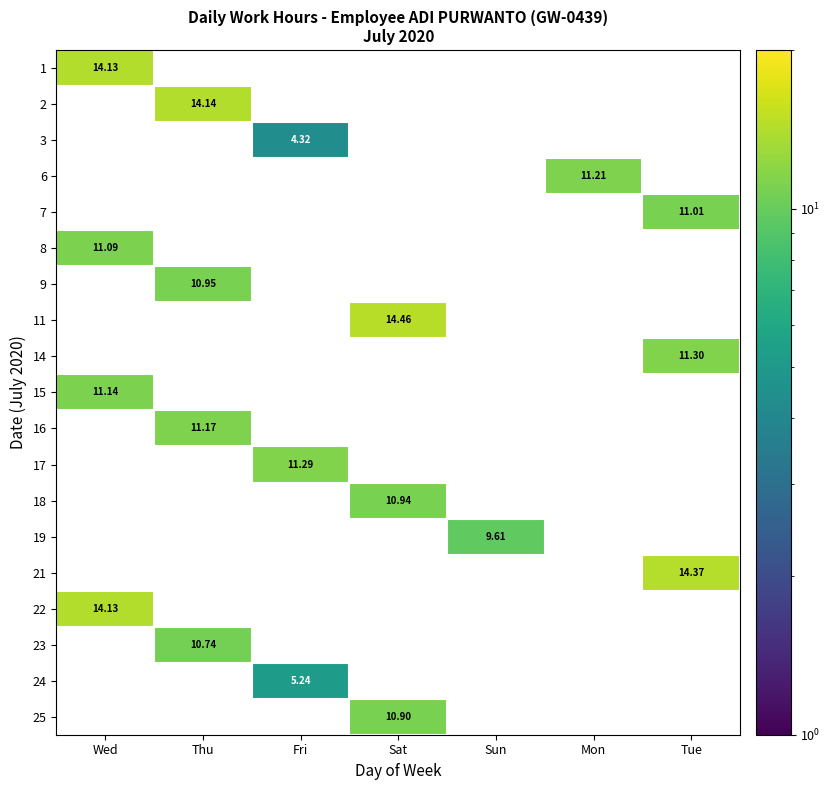

Which category has the lowest value across all series?

Fri